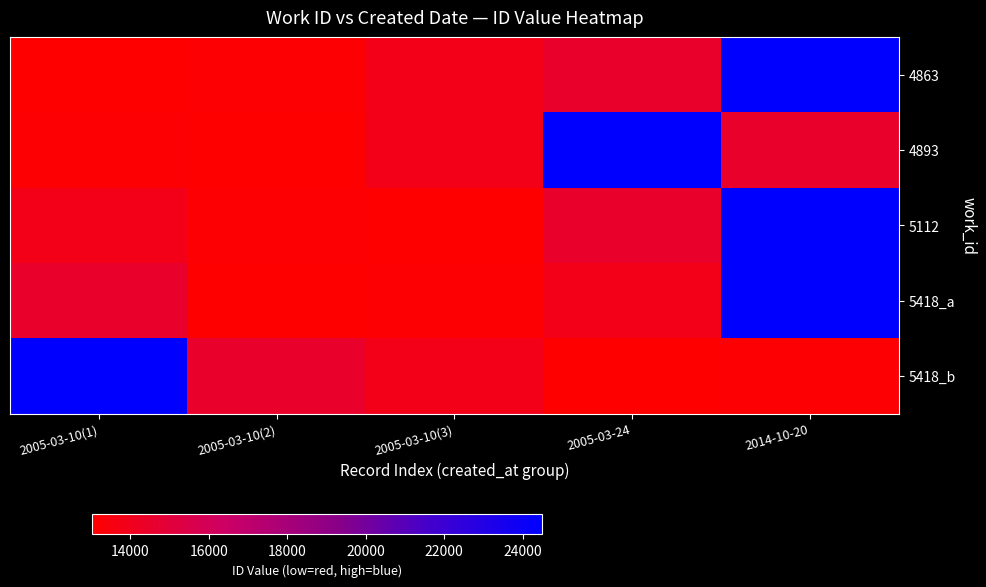

Rank the series by their maximum value, from highest to lowest.

4863, 4893, 5112, 5418_a, 5418_b